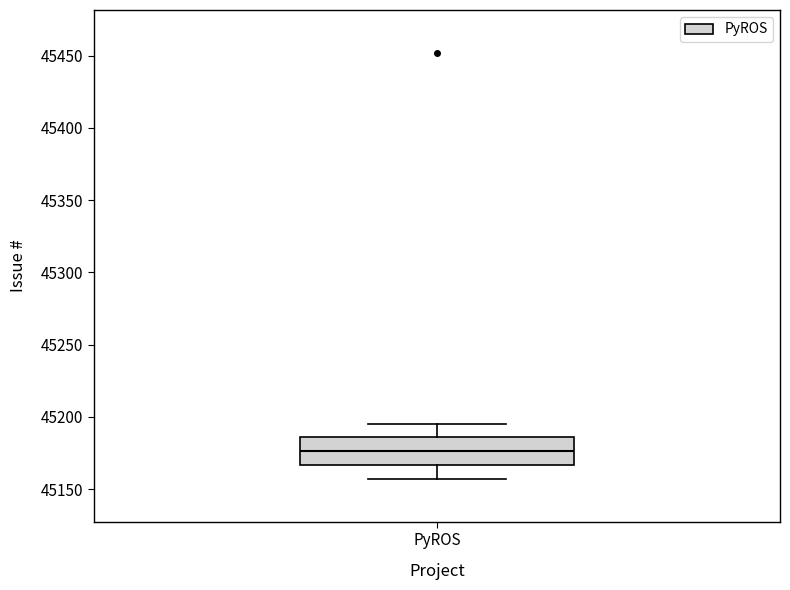

Read this box plot against the y-axis: the position of the median line, the range covered by the box, and the ends of both whiskers. The values are not printed on the chart, so give them approximately, as read against the axis.

median 45175, box 45165 to 45185, whiskers 45155 to 45195